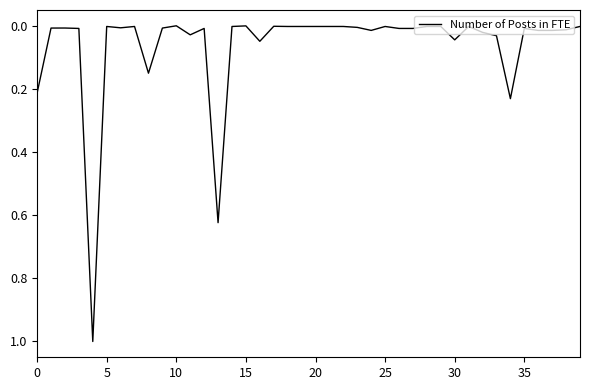

What is the greatest value displayed?

1.0